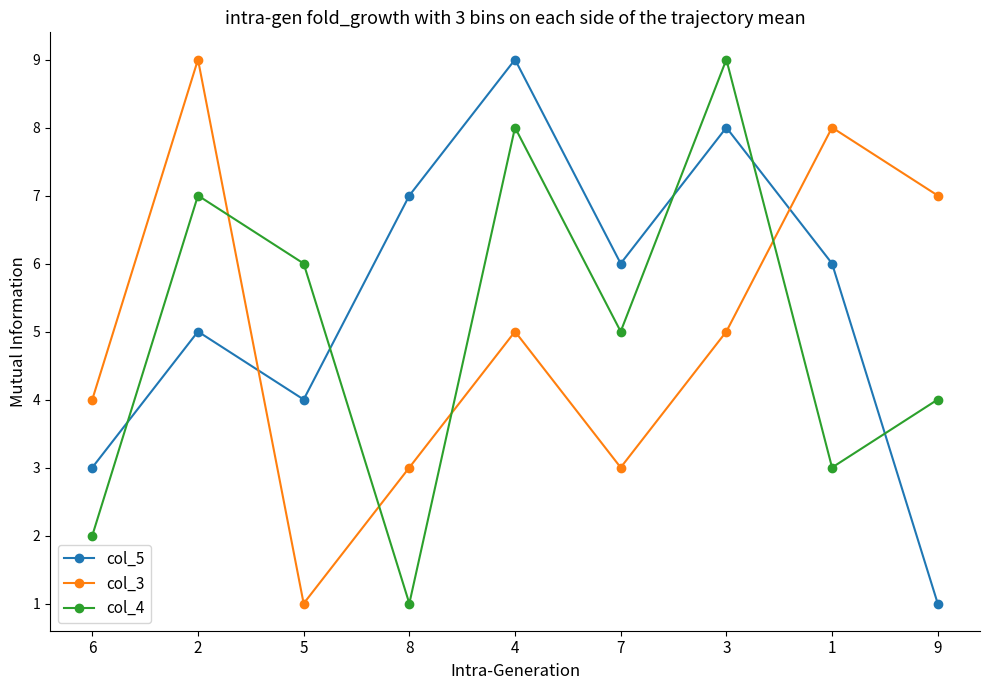

What is the value of the col_3 point at the 1st from the left?

4